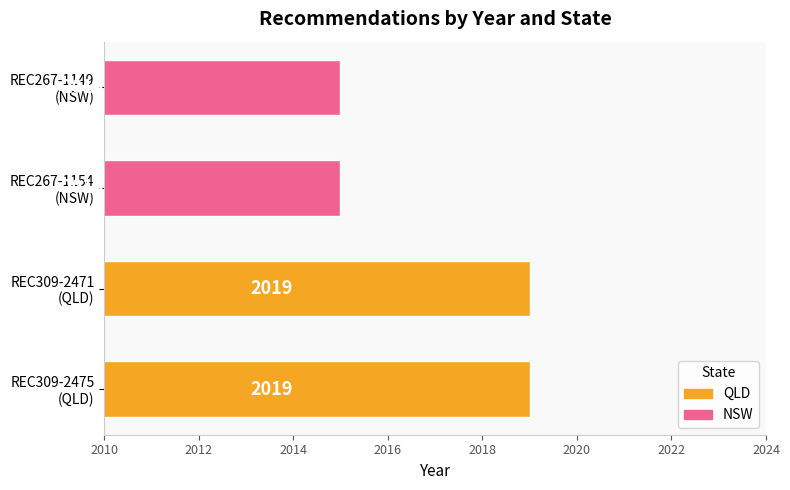

How many values are between 2015 and 2019?

4